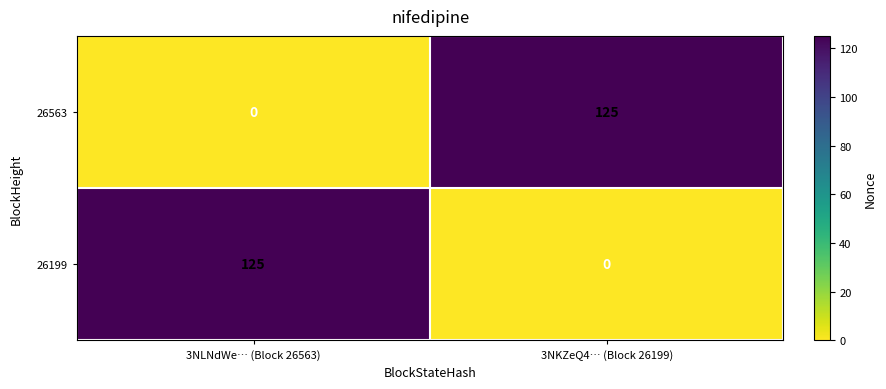

What is the total value across all series at 3NLNdWe… (Block 26563)?

125